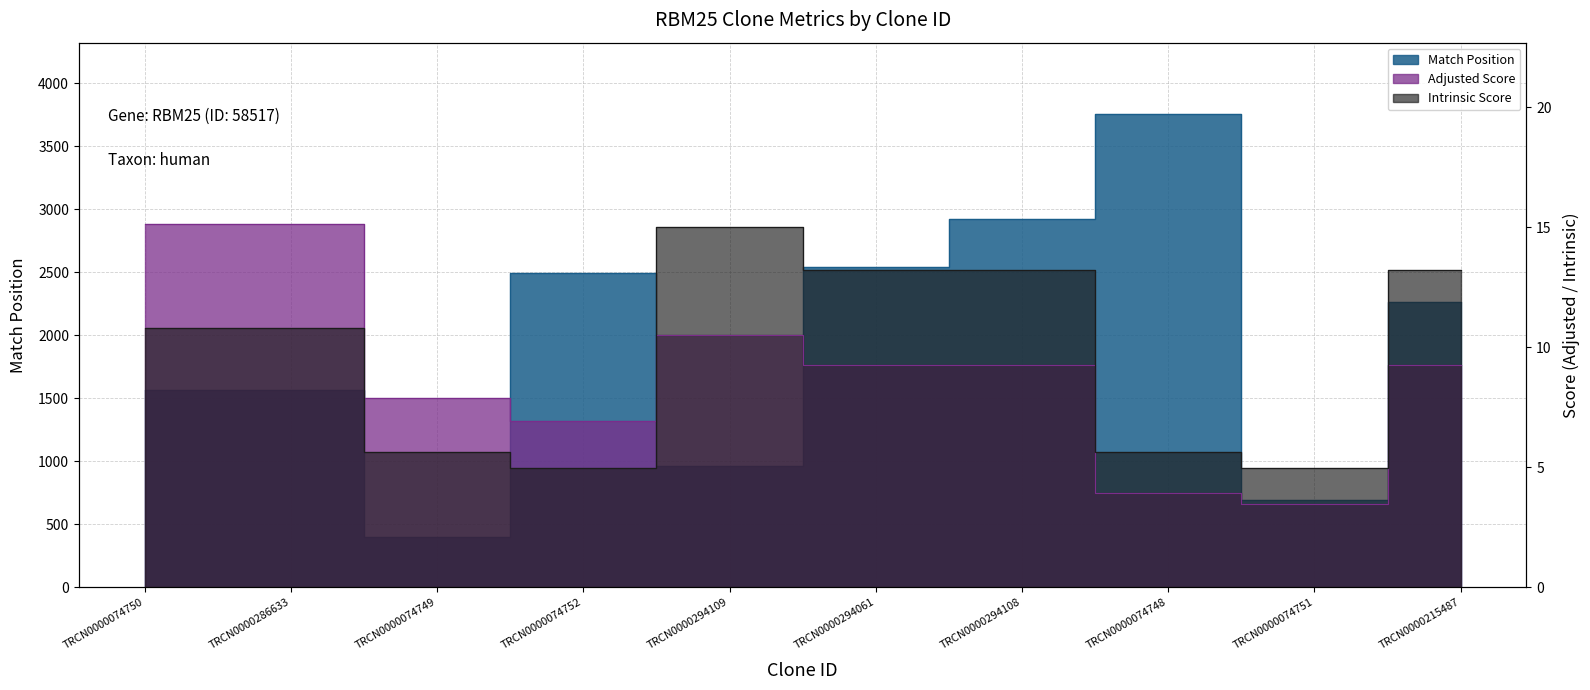

How many lines are shown in the chart?

3